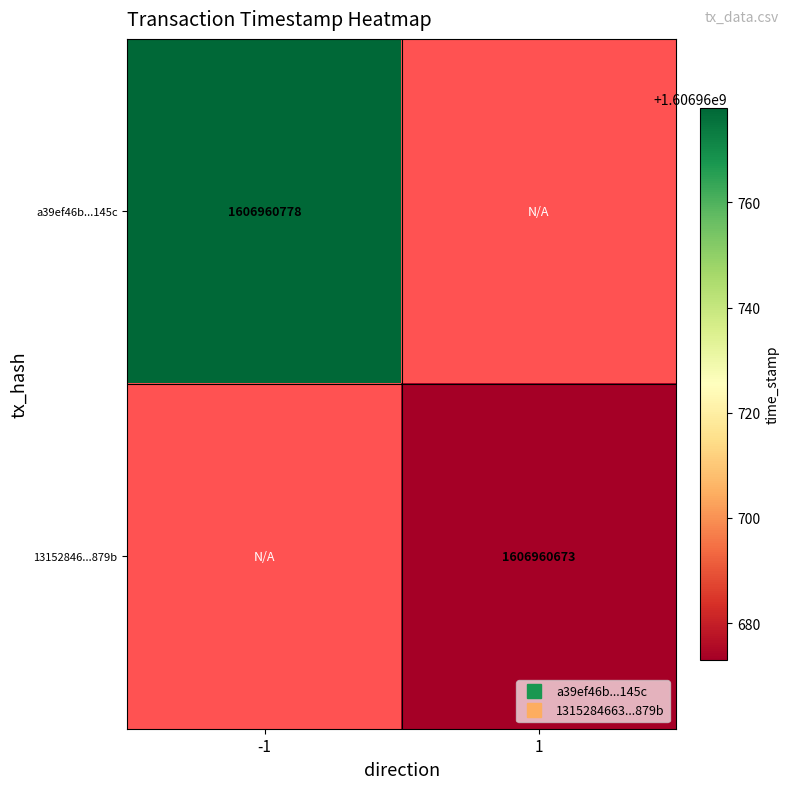

Reading left to right, what are all the values shown in this chart?

a39ef46b: 1606960778	0
1315284663: 0	1606960673